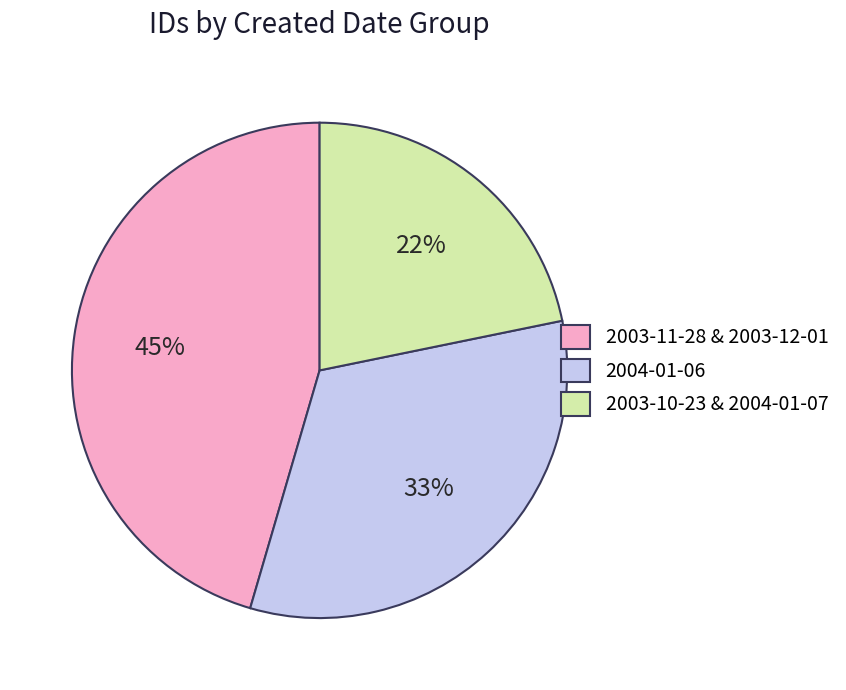

Which category has the smallest portion of the pie?

2003-10-23 & 2004-01-07